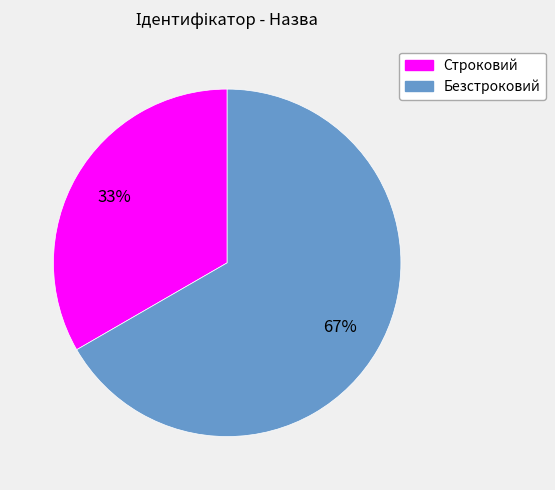

Between Строковий and Безстроковий, which is larger?

Безстроковий